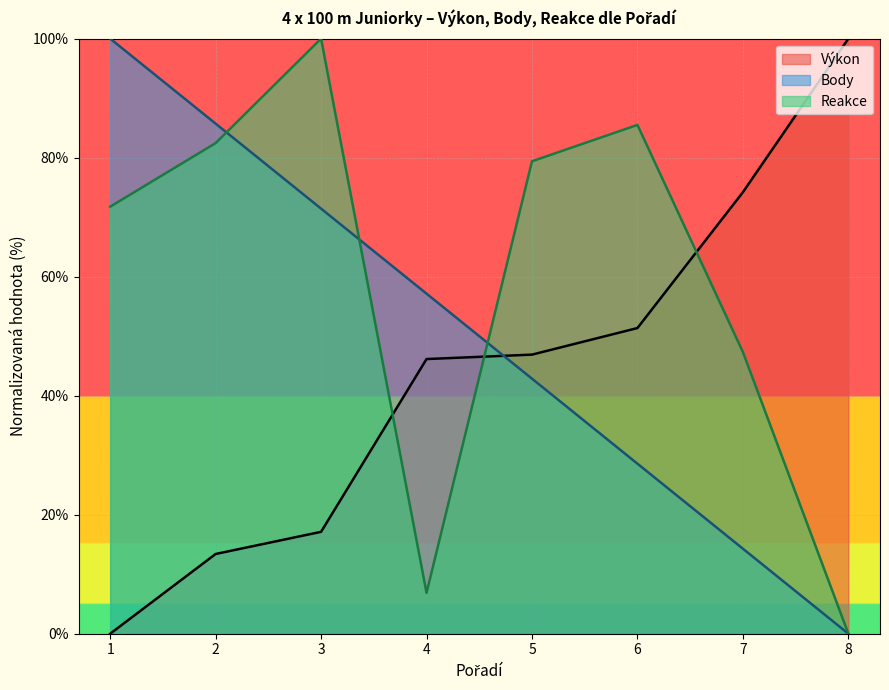

True or false: Reakce and Body intersect in this chart.

True